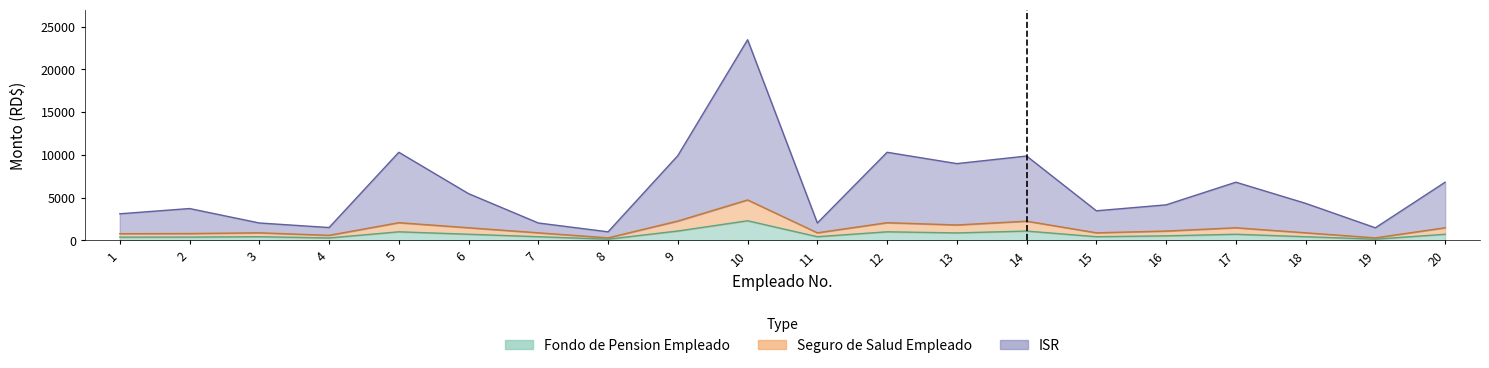

Is the value of Seguro de Salud Empleado at 7 greater than the value of ISR at 14?

No